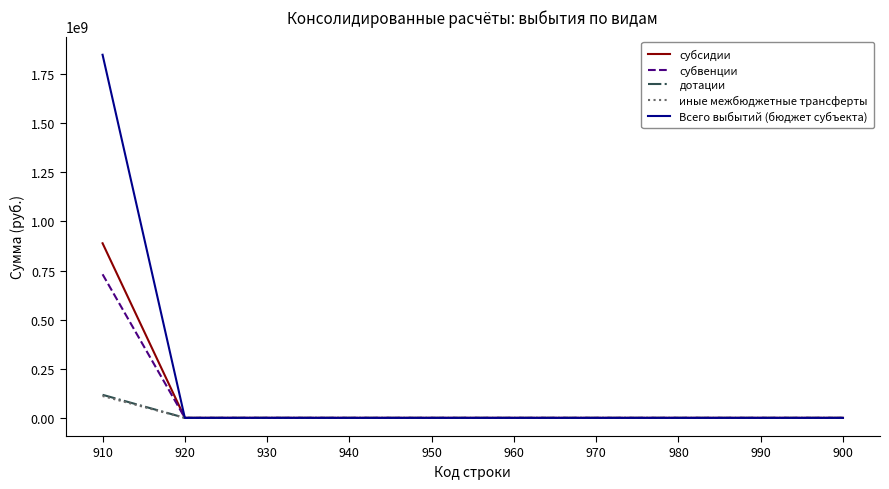

Which series has the widest spread of values?

Всего выбытий (бюджет субъекта)